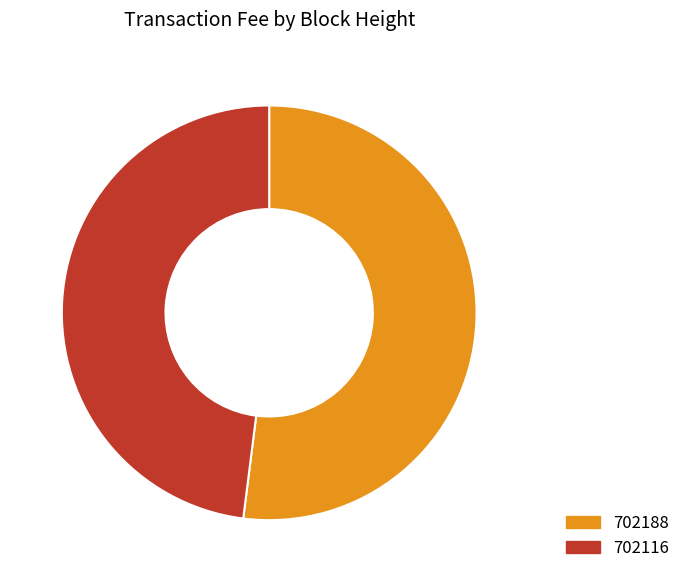

Combined, do 702116 and 702188 account for over 50%?

Yes